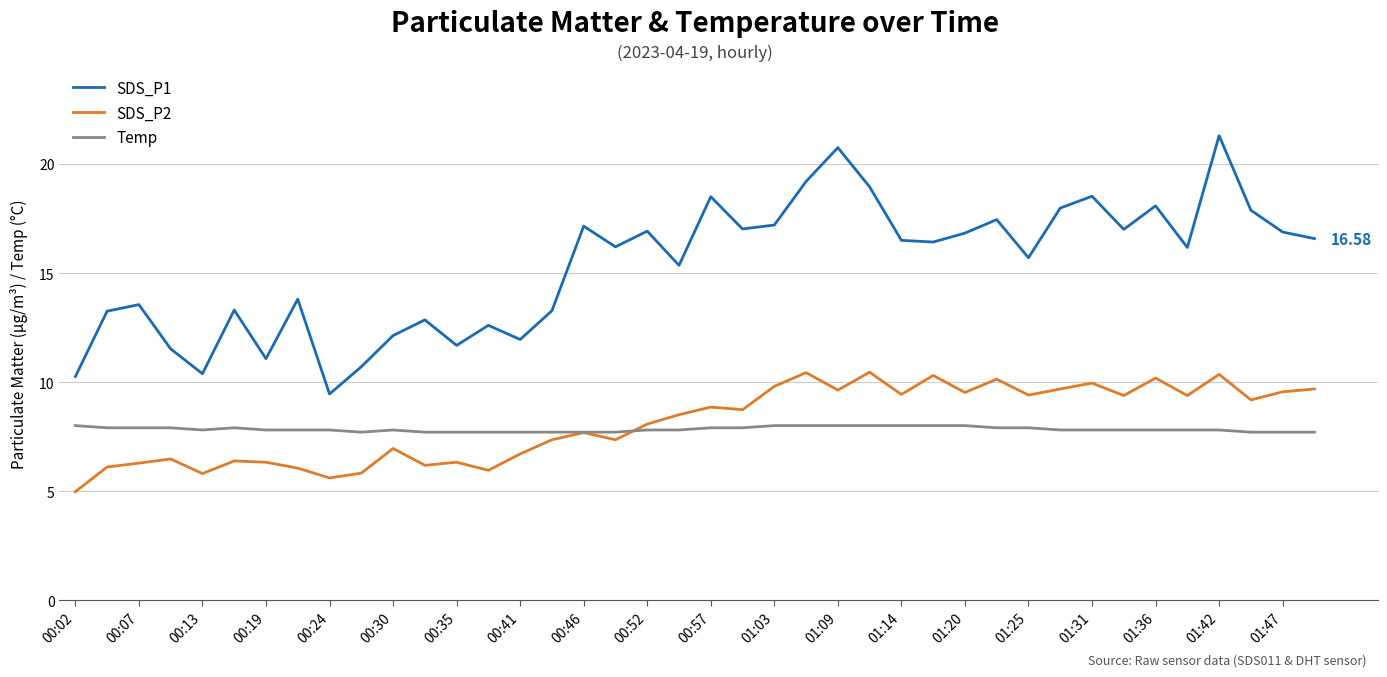

What is the average value of the Temp series?

7.8